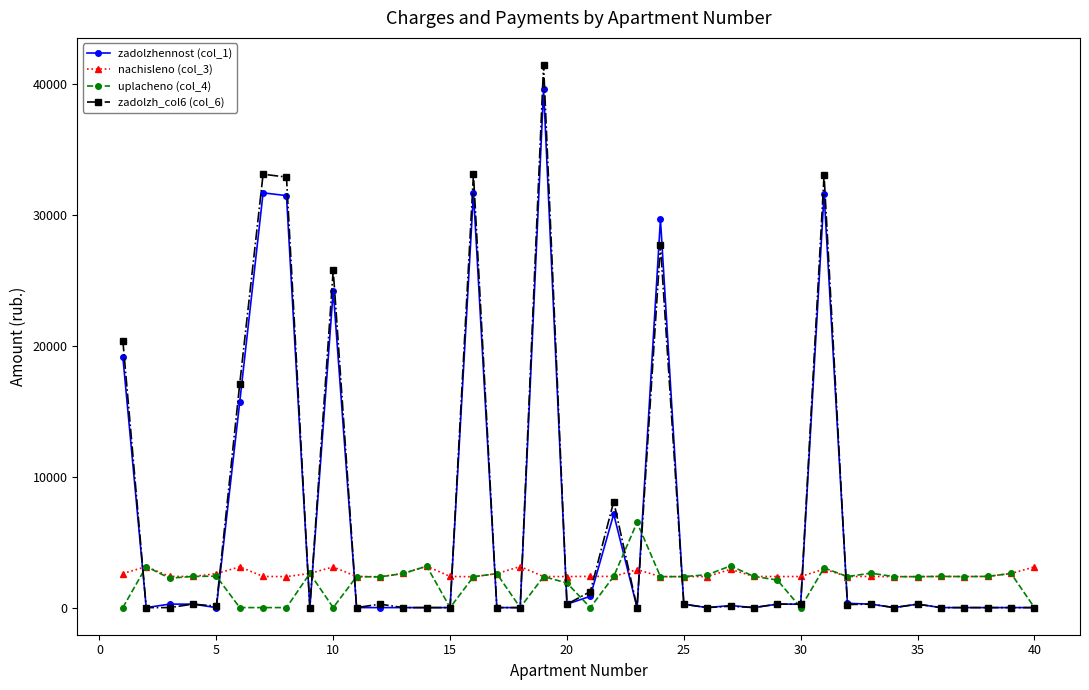

True or false: zadolzhennost (col_1) and nachisleno (col_3) cross at least once.

True